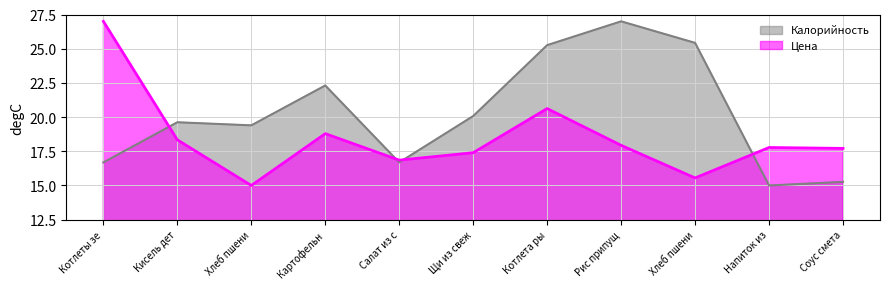

The Калорийность series shows 22.3 at Картофельн. True or false?

True